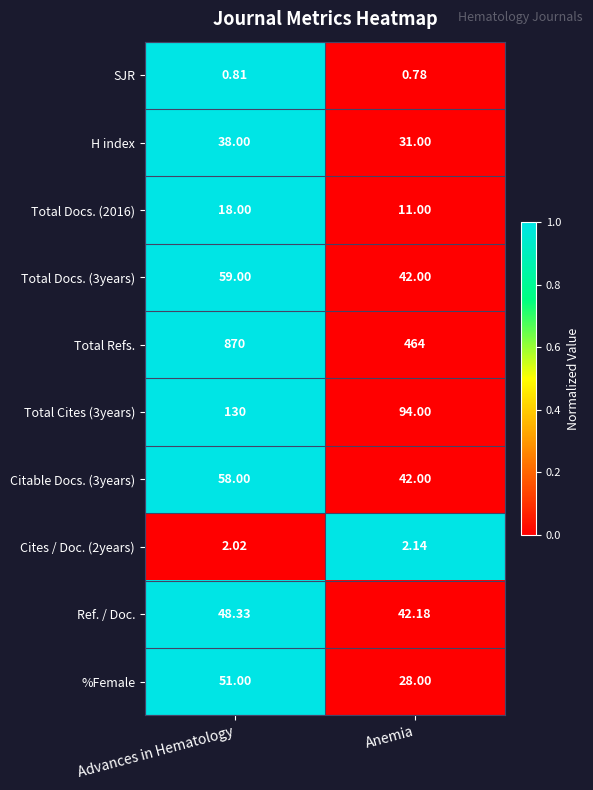

List the labels in order of H index value, largest first.

Advances in Hematology, Anemia